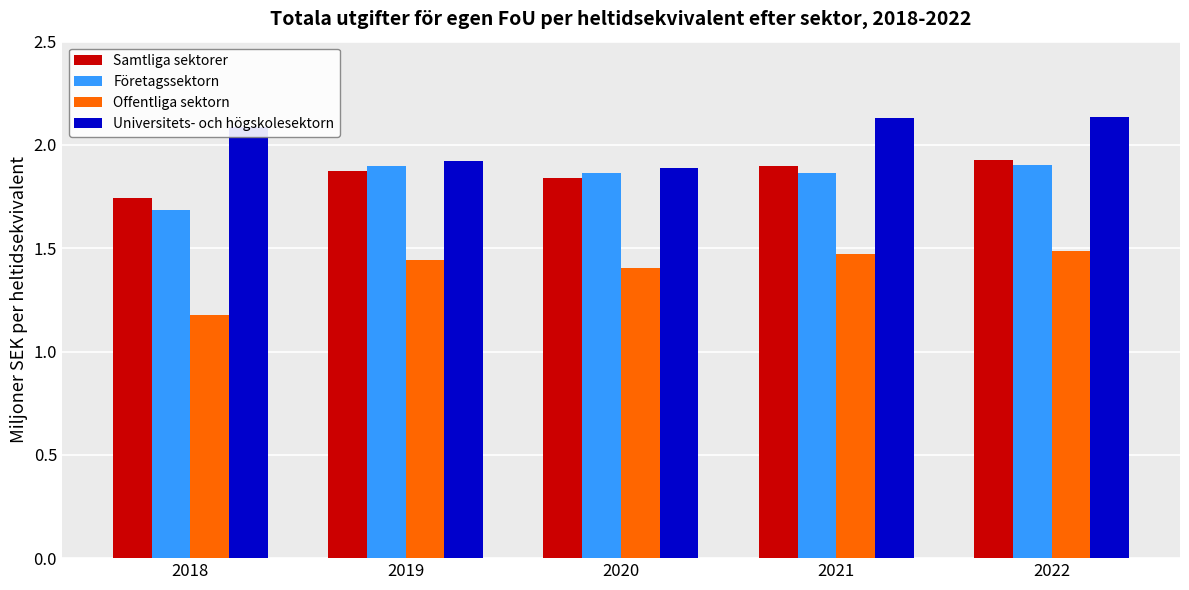

Does the chart contain any negative values?

No